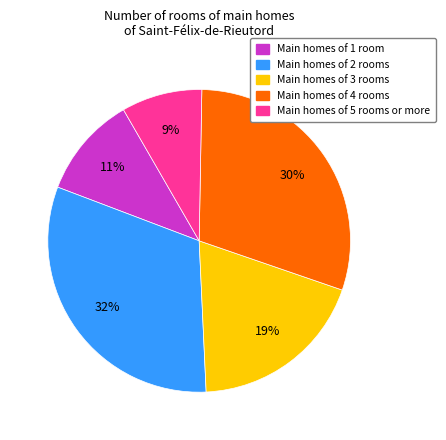

Is there any slice that represents more than half of the pie?

No